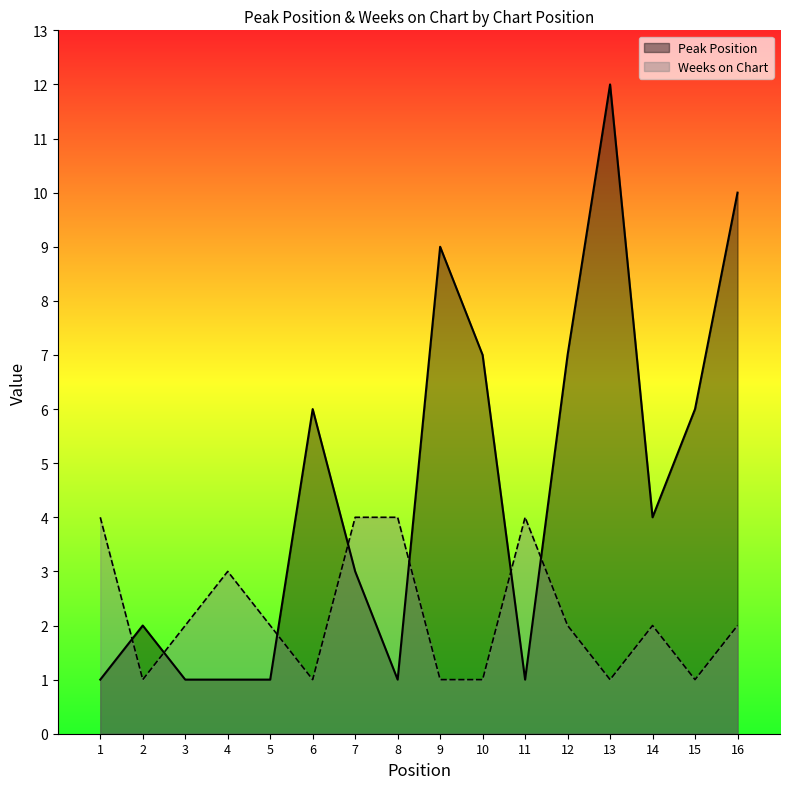

What is the maximum value shown in the chart?

12